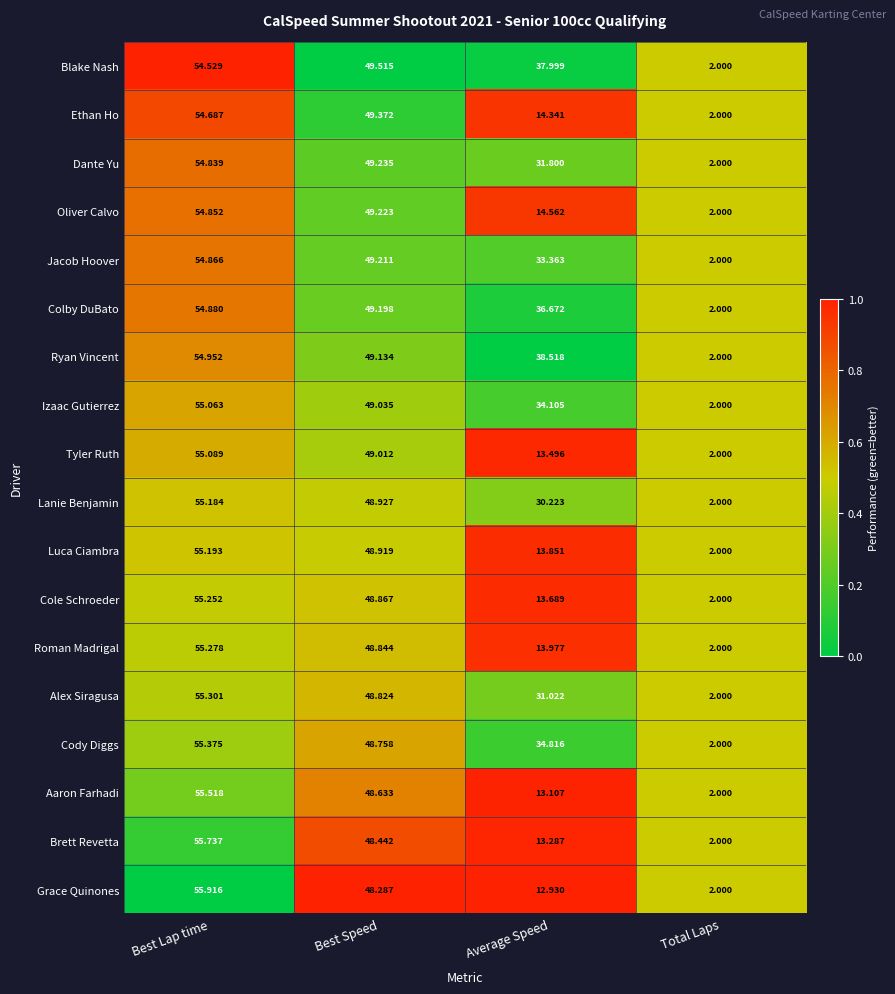

At which category is the sum across all series the highest?

Best Lap time